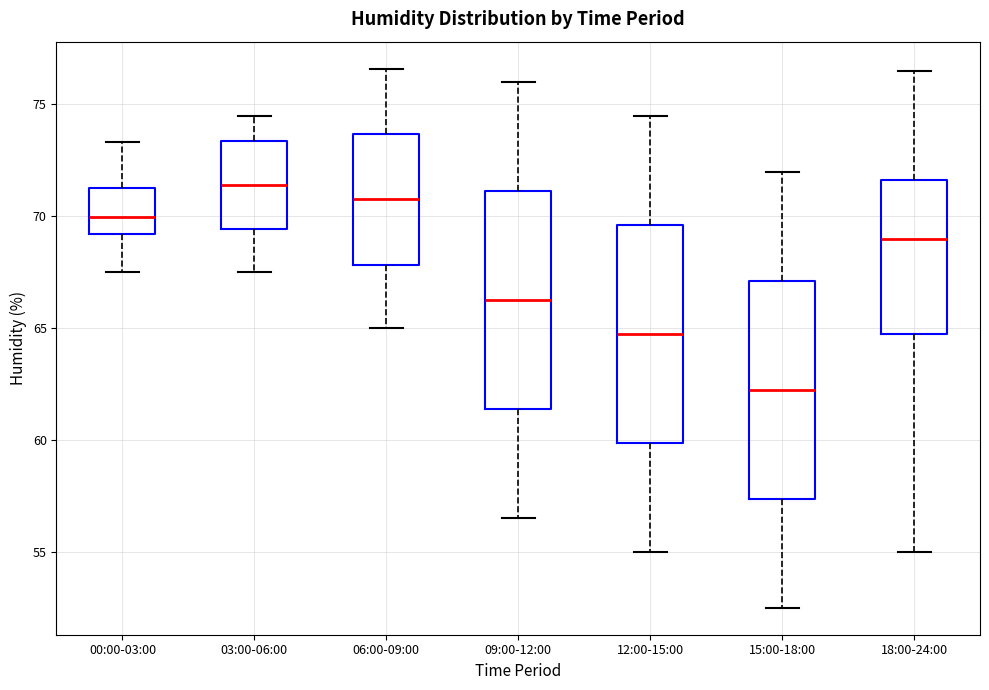

Which box's median line is the highest?

03:00-06:00